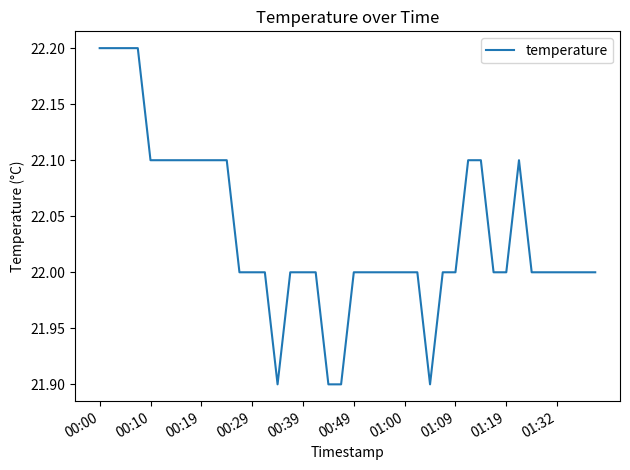

What is the maximum value shown in the chart?

22.2